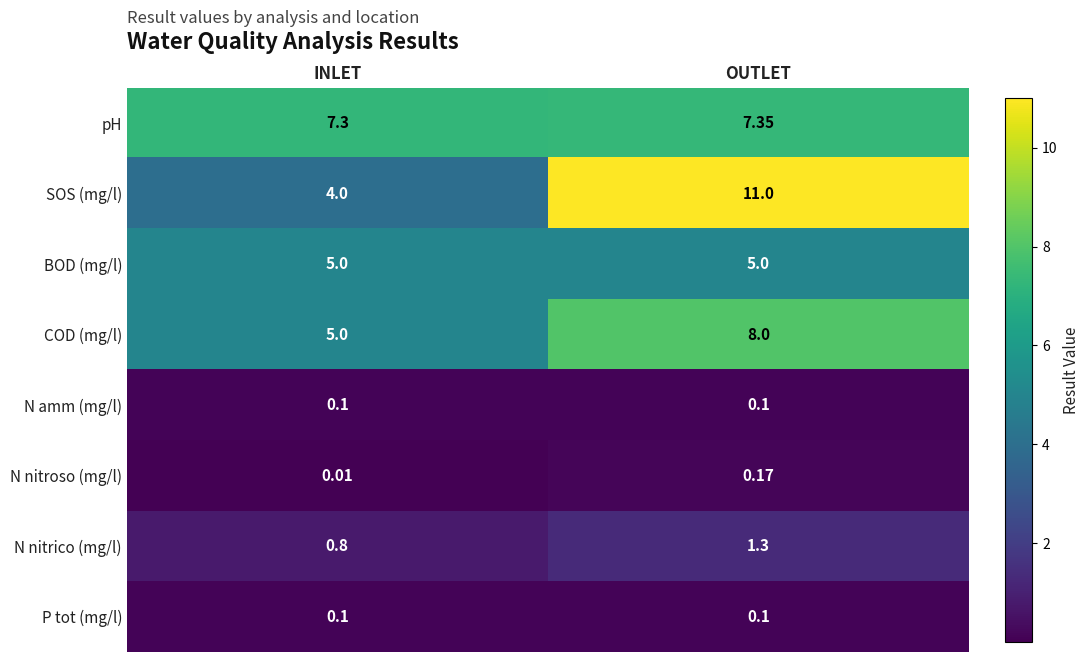

At which label is pH closest to 7?

INLET